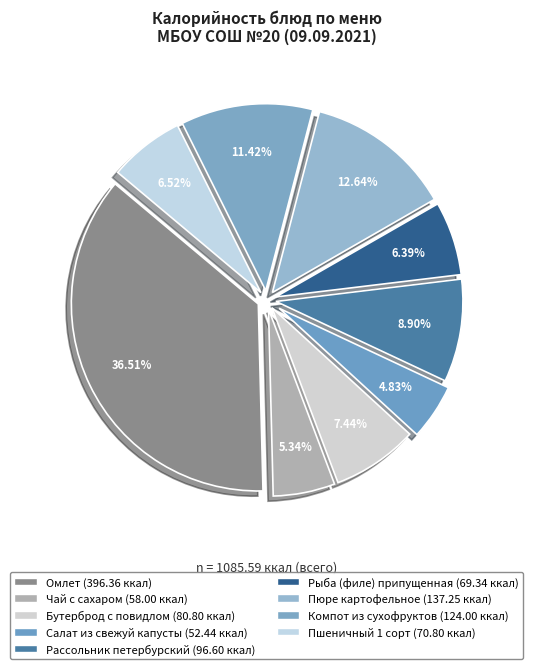

Does Пюре картофельное account for over 50% of the chart?

No